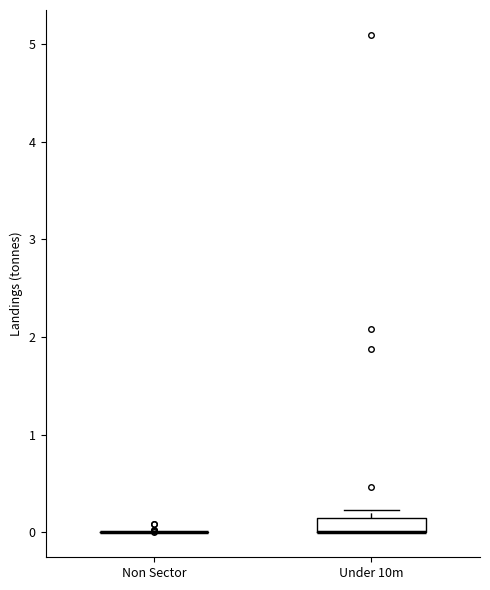

Which box is the tallest, from its lower edge to its upper edge?

Under 10m